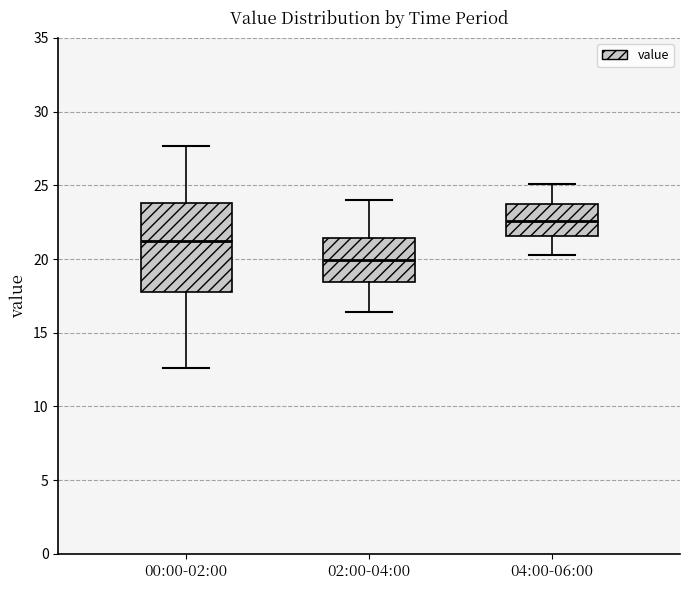

Comparing the boxes themselves (not the whiskers), which one is the tallest?

00:00-02:00